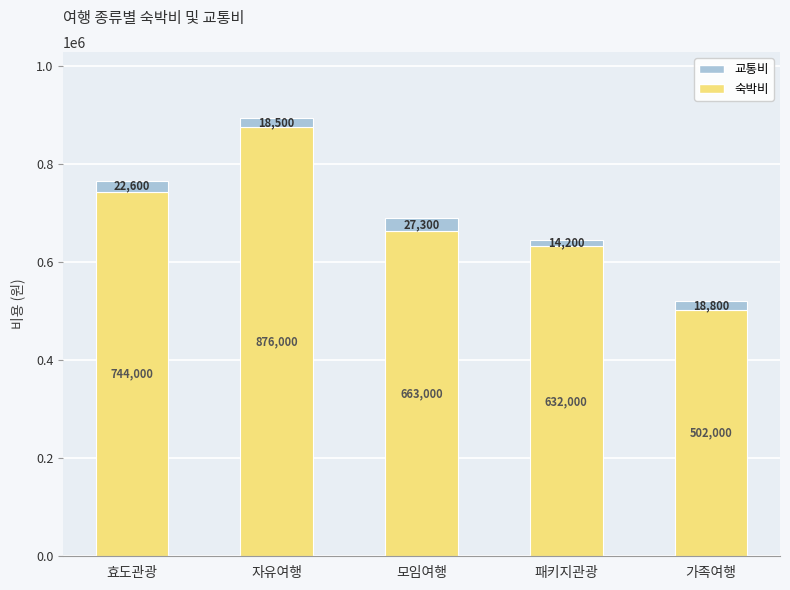

Reading right to left, transcribe the values for 숙박비.

가족여행=502000	패키지관광=632000	모임여행=663000	자유여행=876000	효도관광=744000